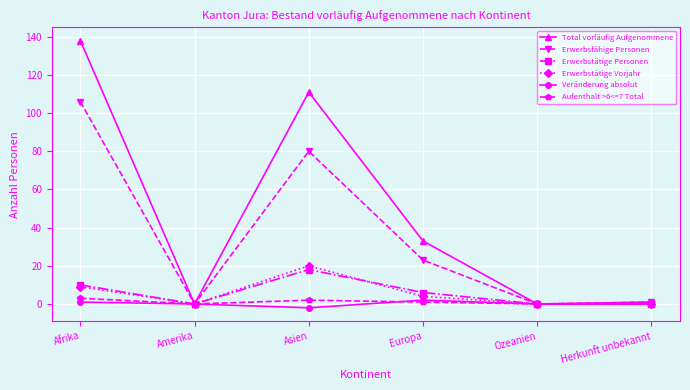

The value of Erwerbstätige Vorjahr at Ozeanien is -9. True or false?

False